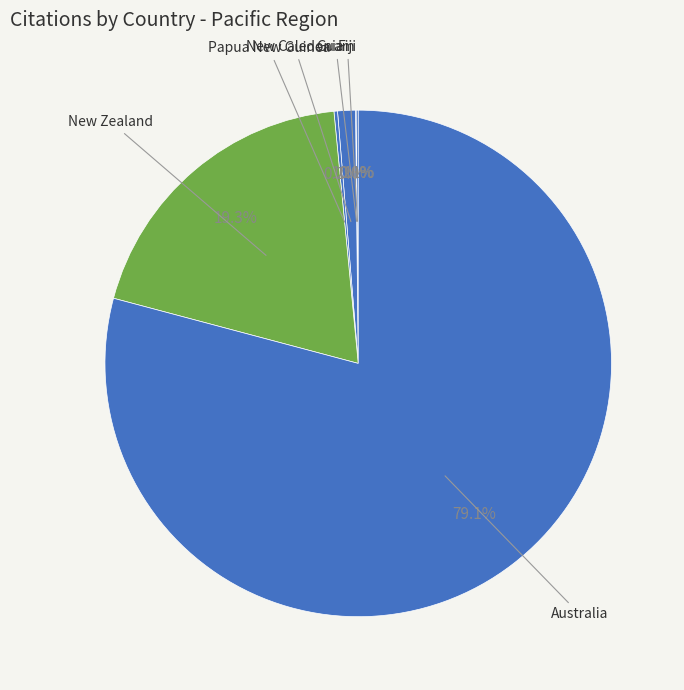

Which category accounts for the majority?

Australia